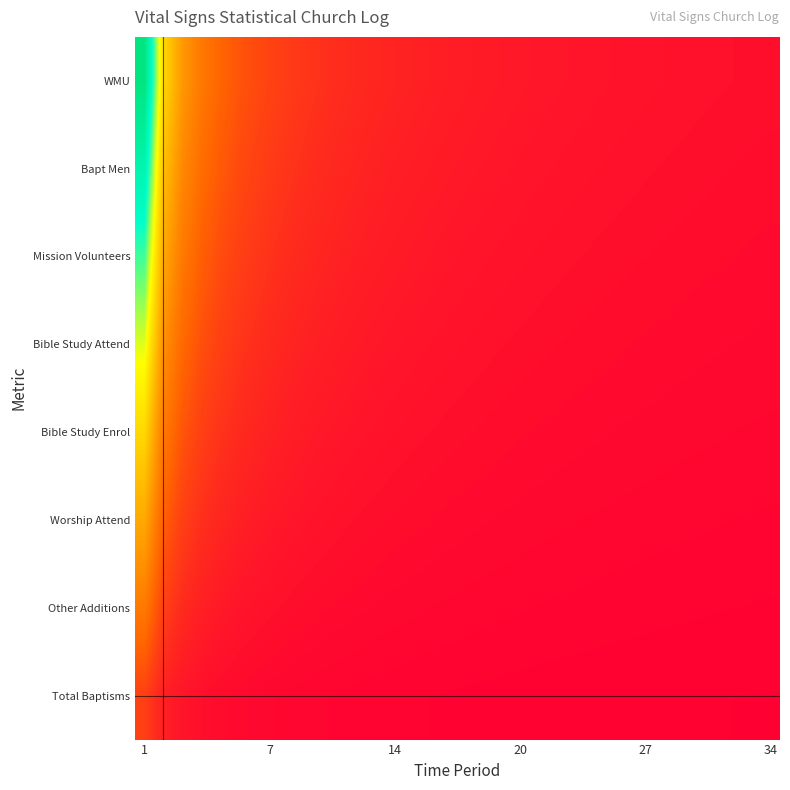

Reading left to right, what are all the values shown in this chart?

Total Baptisms: 4.2	2.1	1.4	1.1	0.8	0.7	0.6	0.5	0.5	0.4	0.4	0.4	0.3	0.3	0.3	0.3	0.2	0.2	0.2	0.2	0.2	0.2	0.2	0.2	0.2	0.2	0.2	0.2	0.1	0.1	0.1	0.1	0.1	0.1
Other Additions: 8.5	4.2	2.8	2.1	1.7	1.4	1.2	1.1	0.9	0.8	0.8	0.7	0.7	0.6	0.6	0.5	0.5	0.5	0.4	0.4	0.4	0.4	0.4	0.4	0.3	0.3	0.3	0.3	0.3	0.3	0.3	0.3	0.3	0.2
Worship Attend: 12.7	6.4	4.2	3.2	2.5	2.1	1.8	1.6	1.4	1.3	1.2	1.1	1.0	0.9	0.8	0.8	0.7	0.7	0.7	0.6	0.6	0.6	0.6	0.5	0.5	0.5	0.5	0.5	0.4	0.4	0.4	0.4	0.4	0.4
Bible Study Enrol: 17.0	8.5	5.7	4.2	3.4	2.8	2.4	2.1	1.9	1.7	1.5	1.4	1.3	1.2	1.1	1.1	1.0	0.9	0.9	0.8	0.8	0.8	0.7	0.7	0.7	0.7	0.6	0.6	0.6	0.6	0.5	0.5	0.5	0.5
Bible Study Attend: 21.2	10.6	7.1	5.3	4.2	3.5	3.0	2.7	2.4	2.1	1.9	1.8	1.6	1.5	1.4	1.3	1.2	1.2	1.1	1.1	1.0	1.0	0.9	0.9	0.8	0.8	0.8	0.8	0.7	0.7	0.7	0.7	0.6	0.6
Mission Volunteers: 25.5	12.7	8.5	6.4	5.1	4.2	3.6	3.2	2.8	2.5	2.3	2.1	2.0	1.8	1.7	1.6	1.5	1.4	1.3	1.3	1.2	1.2	1.1	1.1	1.0	1.0	0.9	0.9	0.9	0.8	0.8	0.8	0.8	0.7
Bapt Men: 29.7	14.9	9.9	7.4	5.9	5.0	4.2	3.7	3.3	3.0	2.7	2.5	2.3	2.1	2.0	1.9	1.7	1.7	1.6	1.5	1.4	1.4	1.3	1.2	1.2	1.1	1.1	1.1	1.0	1.0	1.0	0.9	0.9	0.9
WMU: 34.0	17.0	11.3	8.5	6.8	5.7	4.9	4.2	3.8	3.4	3.1	2.8	2.6	2.4	2.3	2.1	2.0	1.9	1.8	1.7	1.6	1.5	1.5	1.4	1.4	1.3	1.3	1.2	1.2	1.1	1.1	1.1	1.0	1.0